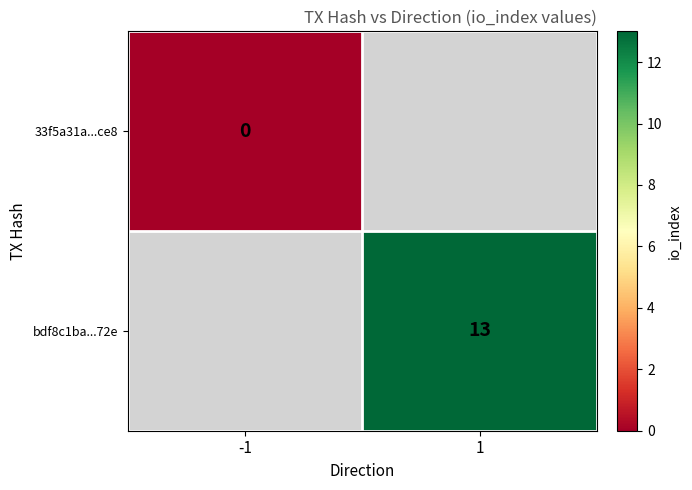

Between -1 and 1, which is larger?

1